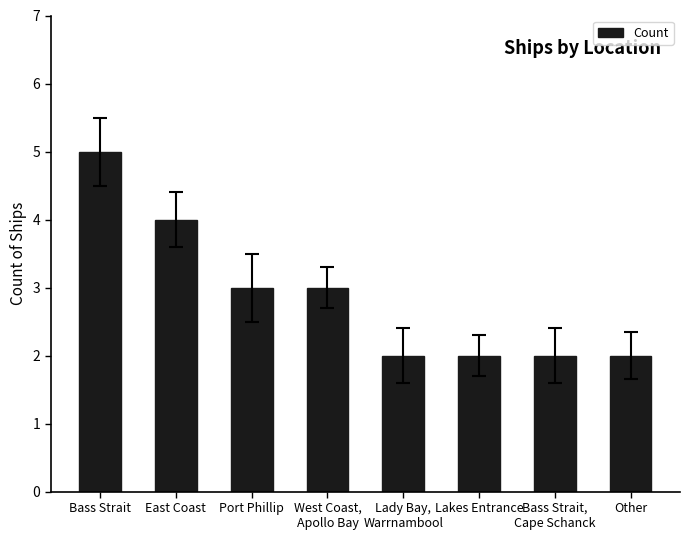

What position from the right is Lady Bay,
Warrnambool?

4